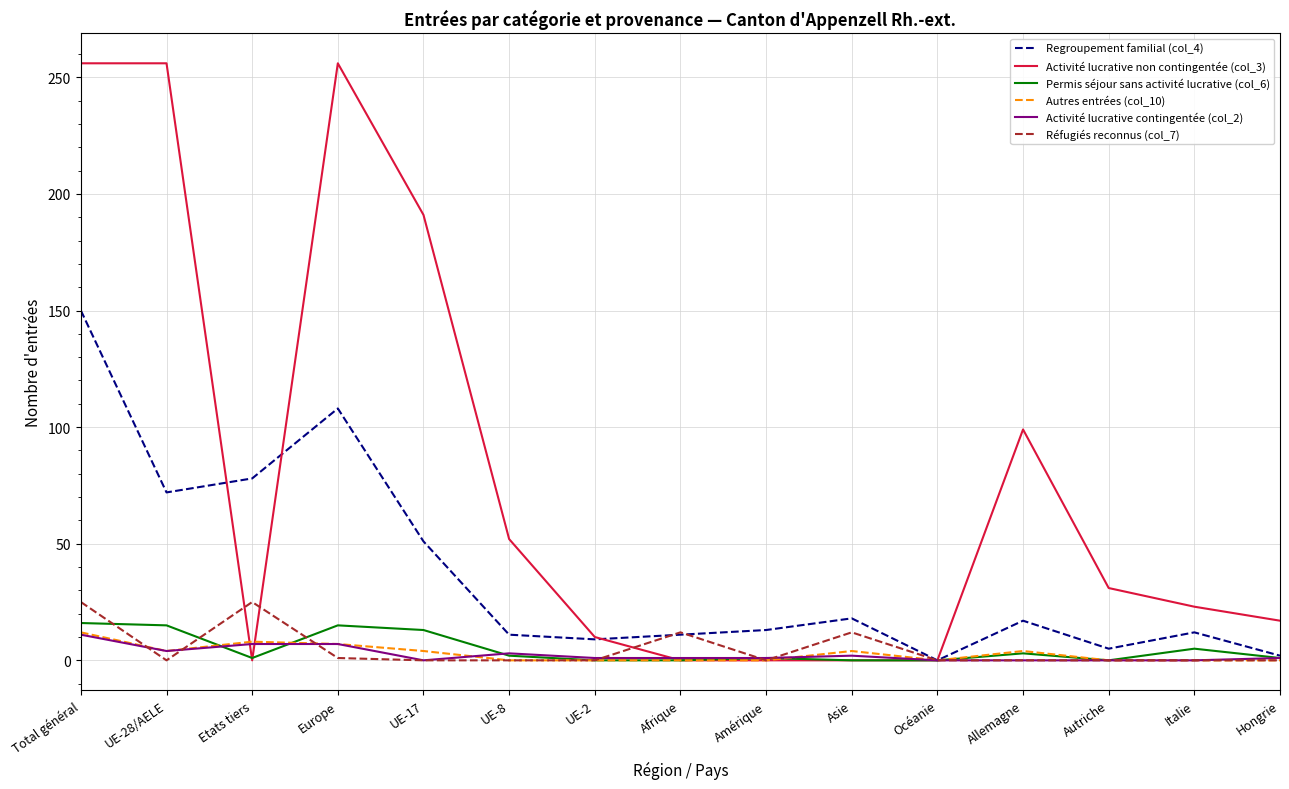

At which category is the sum across all series the highest?

Total général